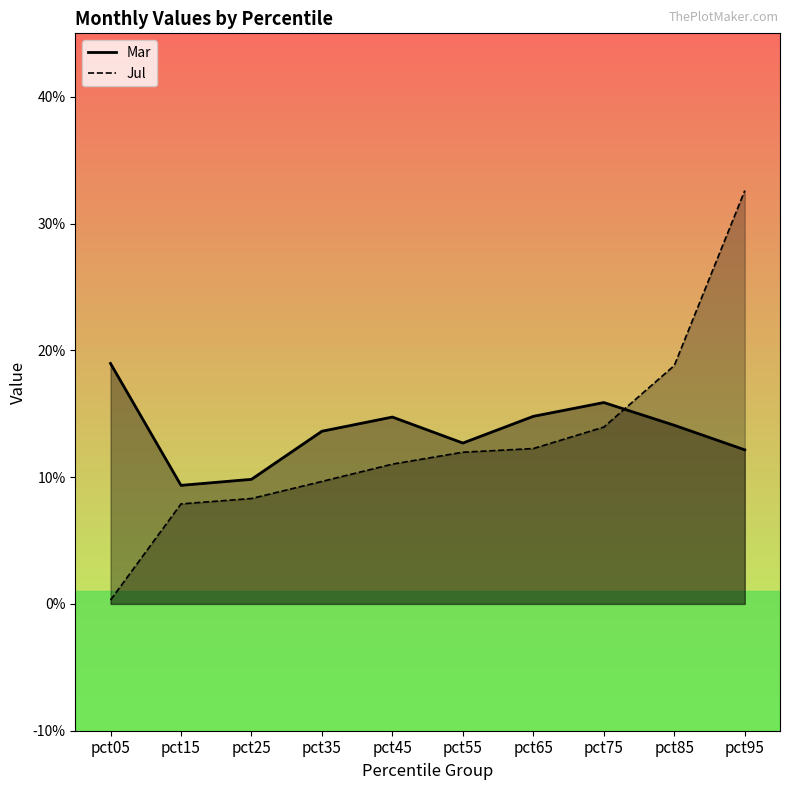

After their last crossing, which series has the higher values: Mar or Jul?

Jul